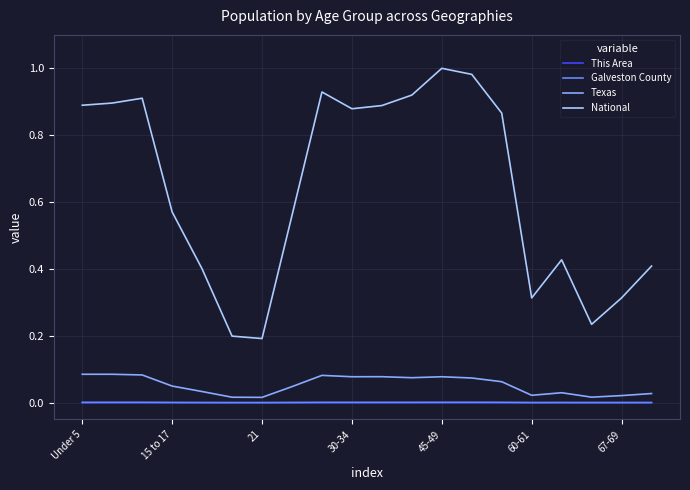

True or false: Galveston County and National intersect in this chart.

False